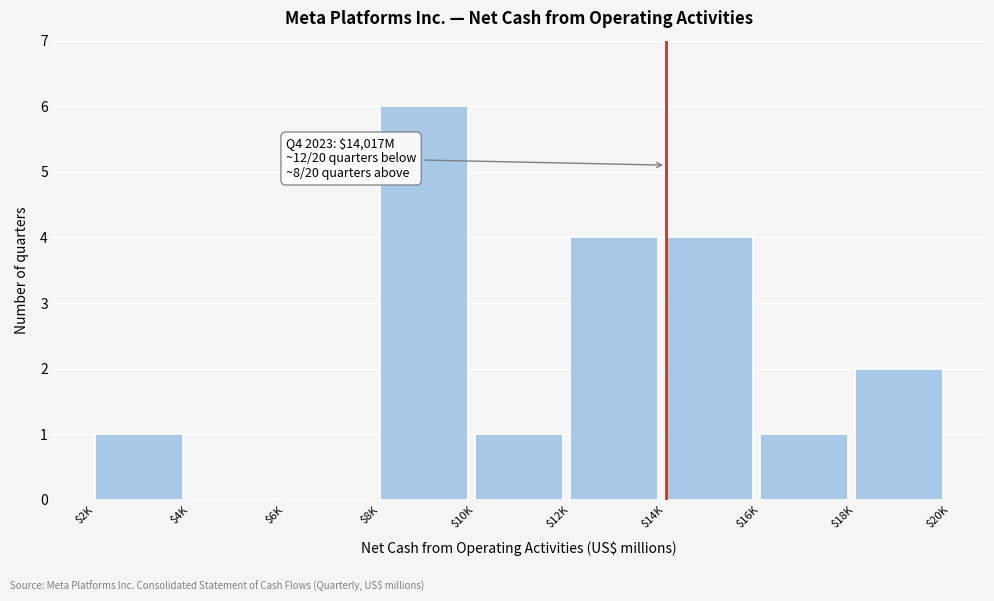

What is the sum of all values?

19